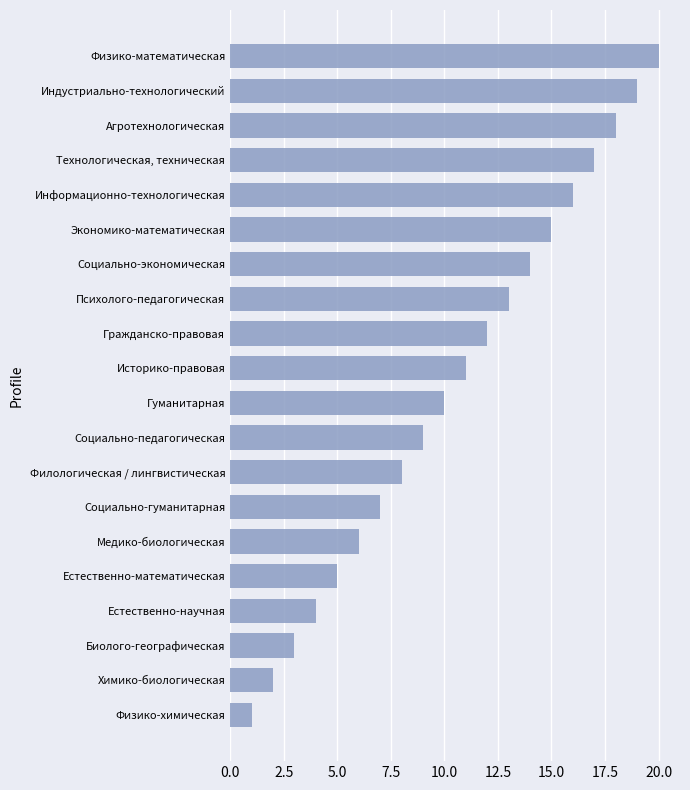

Does the chart contain stacked bars?

No